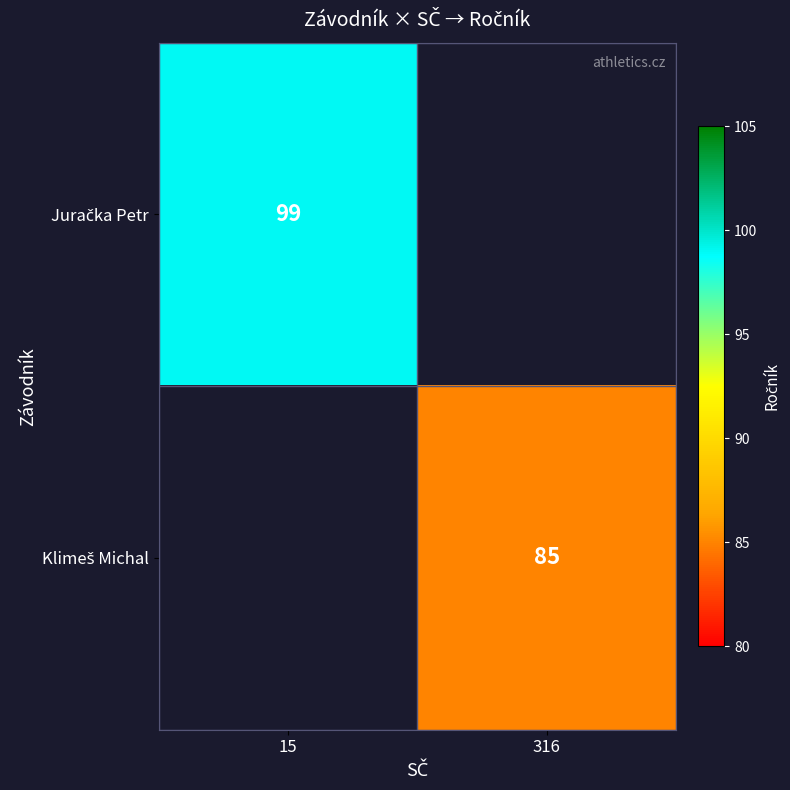

List the series in order of their peak value, highest first.

Juračka Petr, Klimeš Michal